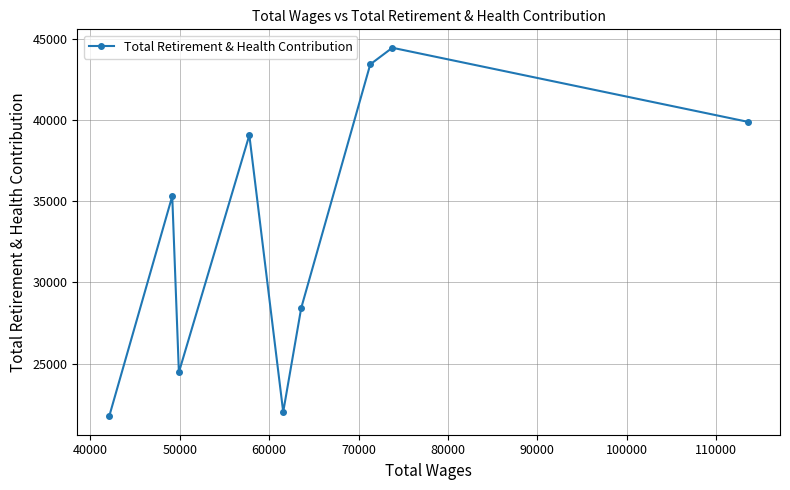

What is the difference between the maximum and minimum values?

22676